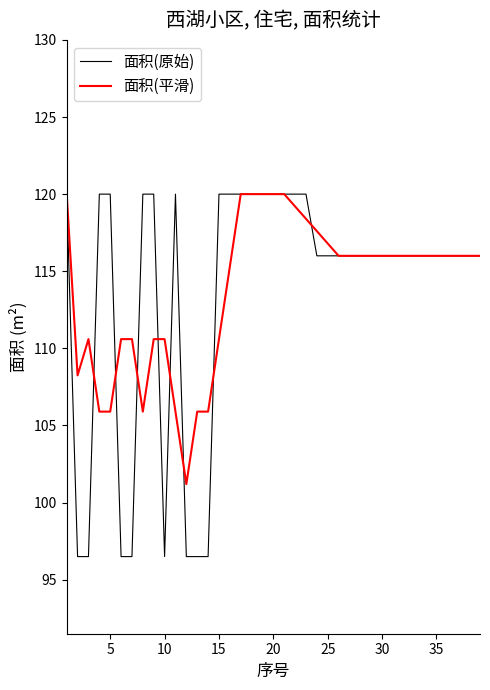

Which series has the widest spread of values?

面积(原始)